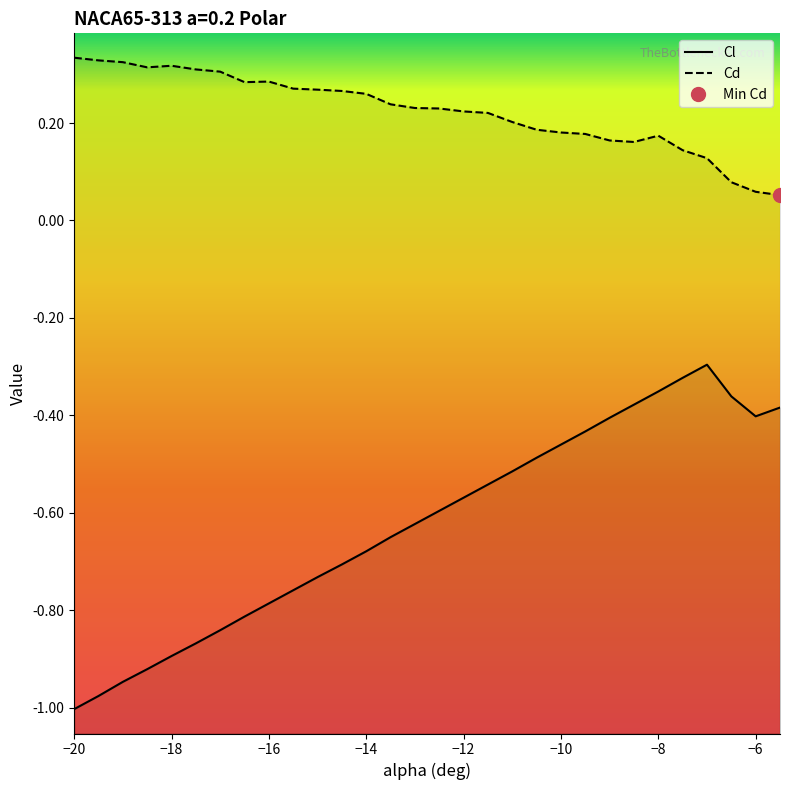

Reading left to right, extract all data points from this chart.

Cl: -20=-1.0	-19.5=-1.0	-19=-0.9	-18.5=-0.9	-18=-0.9	-17.5=-0.9	-17=-0.8	-16.5=-0.8	-16=-0.8	-15.5=-0.8	-15=-0.7	-14.5=-0.7	-14=-0.7	-13.5=-0.7	-13=-0.6	-12.5=-0.6	-12=-0.6	-11.5=-0.5	-11=-0.5	-10.5=-0.5	-10=-0.5	-9.5=-0.4	-9=-0.4	-8.5=-0.4	-8=-0.4	-7.5=-0.3	-7=-0.3	-6.5=-0.4	-6=-0.4	-5.5=-0.4
Cd: -20=0.3	-19.5=0.3	-19=0.3	-18.5=0.3	-18=0.3	-17.5=0.3	-17=0.3	-16.5=0.3	-16=0.3	-15.5=0.3	-15=0.3	-14.5=0.3	-14=0.3	-13.5=0.2	-13=0.2	-12.5=0.2	-12=0.2	-11.5=0.2	-11=0.2	-10.5=0.2	-10=0.2	-9.5=0.2	-9=0.2	-8.5=0.2	-8=0.2	-7.5=0.1	-7=0.1	-6.5=0.1	-6=0.1	-5.5=0.1